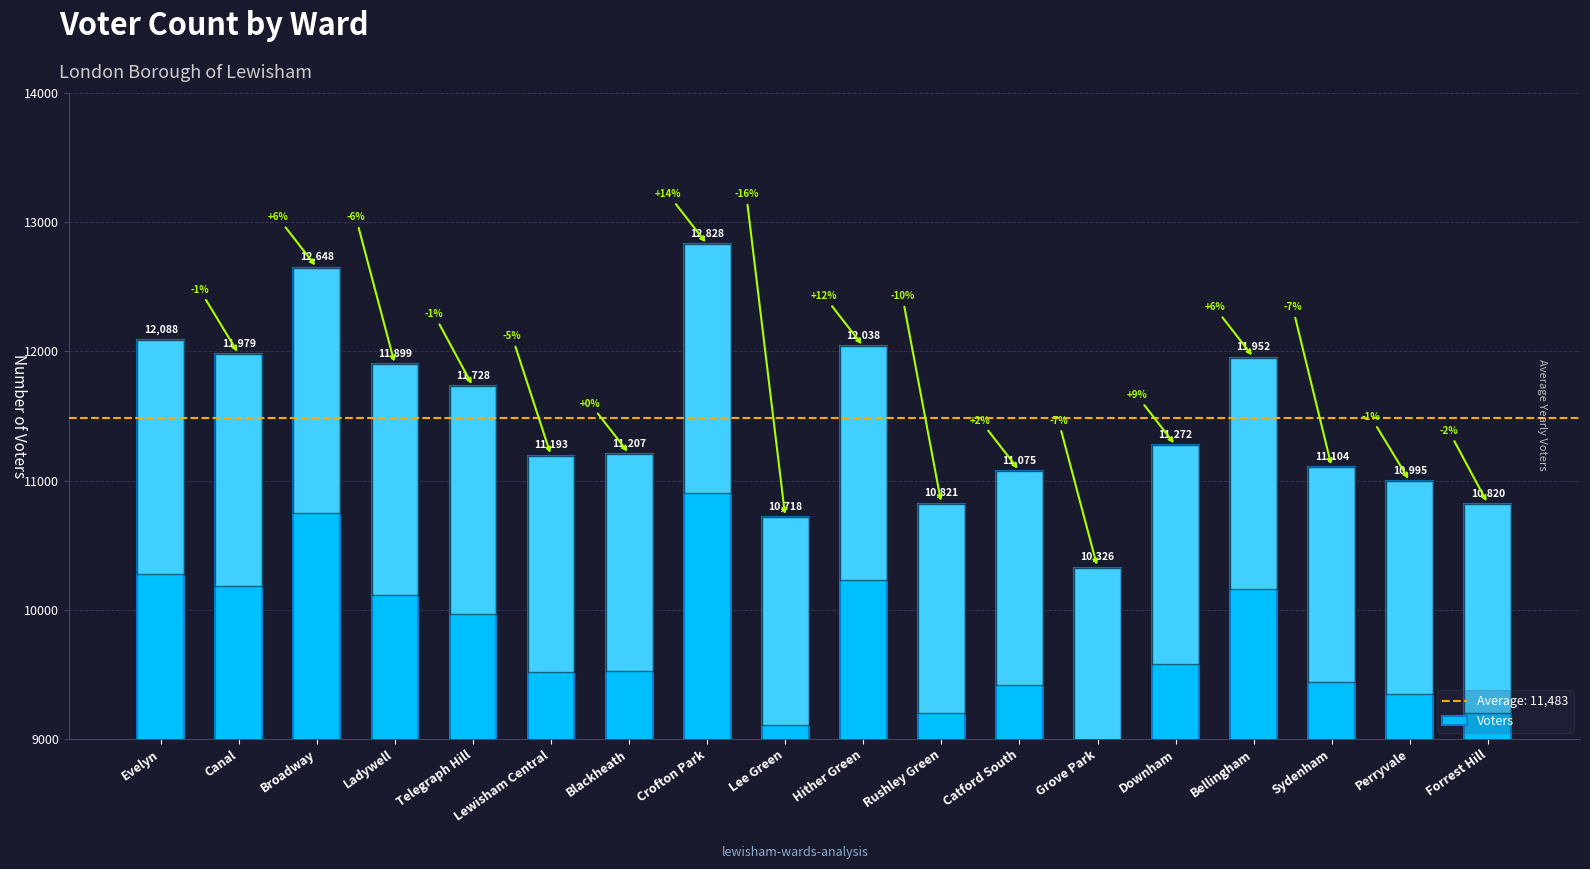

What is the ratio of the value at Broadway to the value at Lewisham Central?

1.1